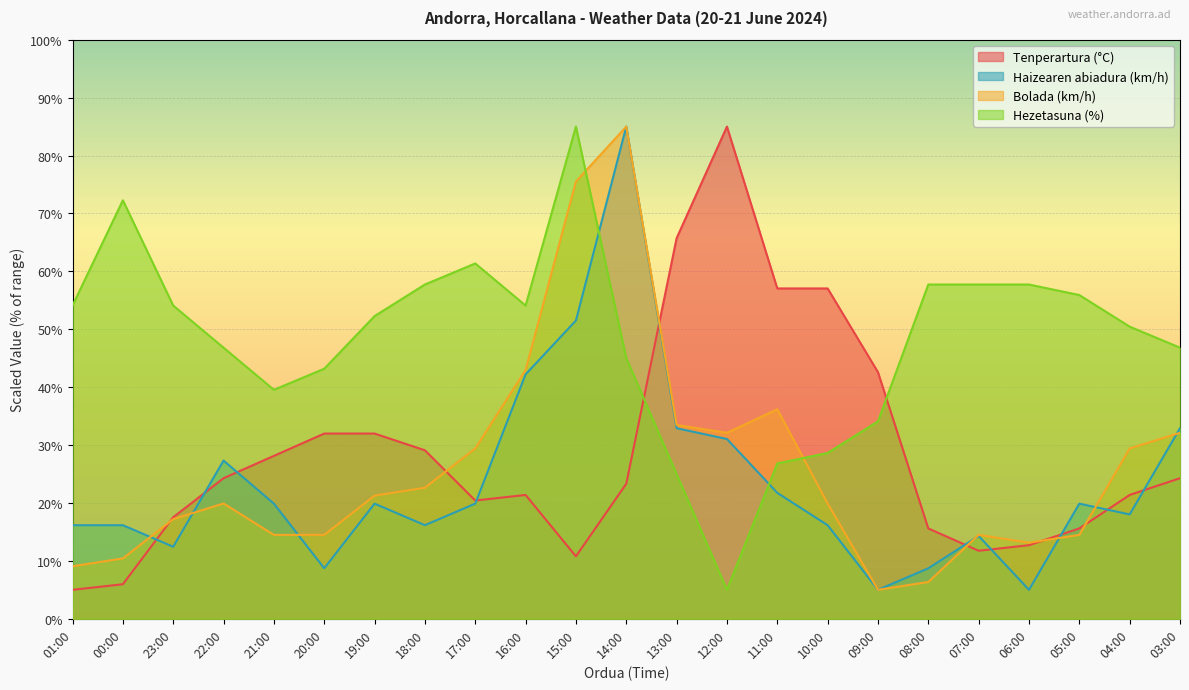

Is it true that Hezetasuna (%) equals 26.8 at 11:00?

True